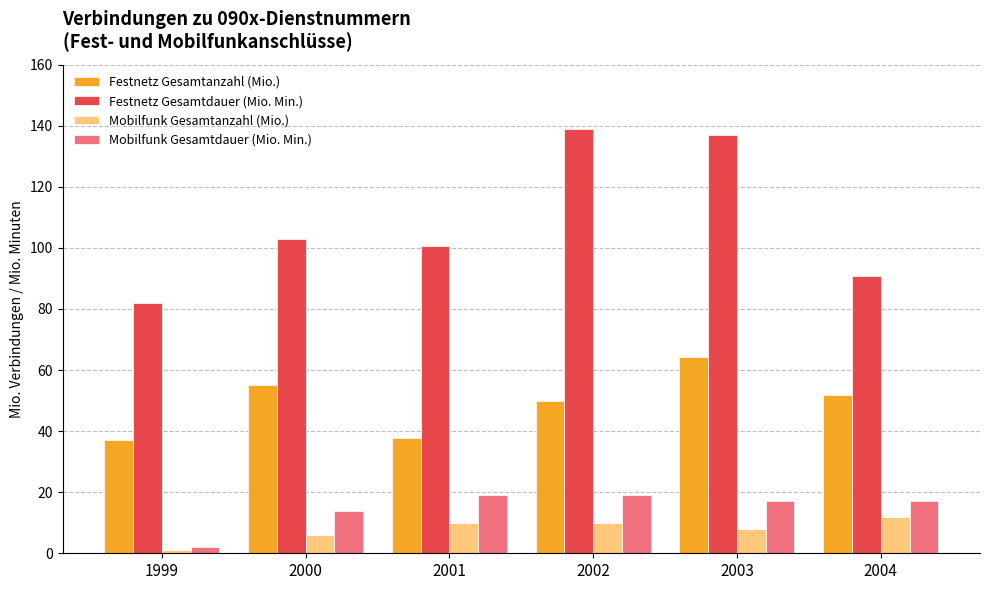

Which category has the lowest value in the Mobilfunk Gesamtdauer (Mio. Min.) series?

1999